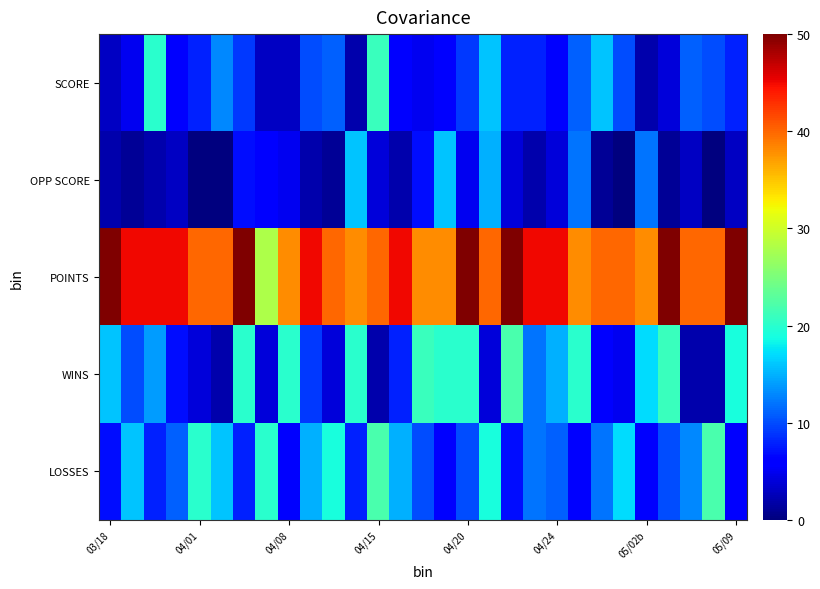

Which category has the highest value across all series?

03/18